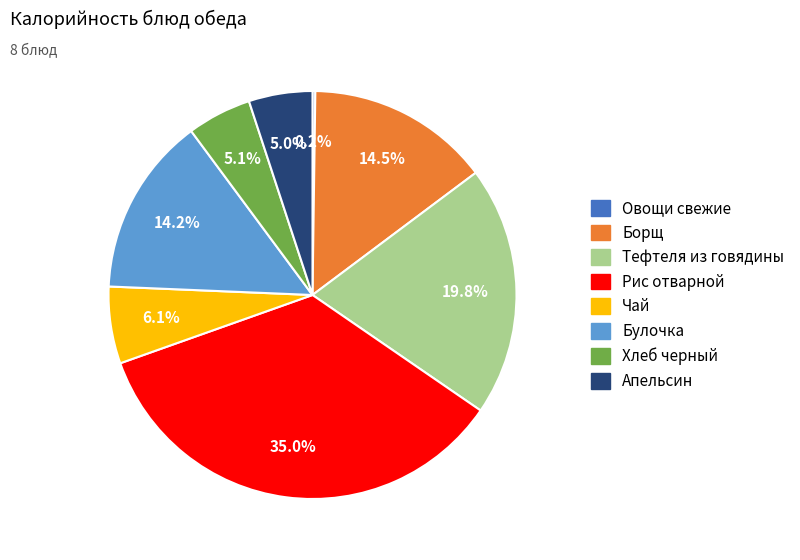

What is the largest slice in the pie chart?

Рис отварной